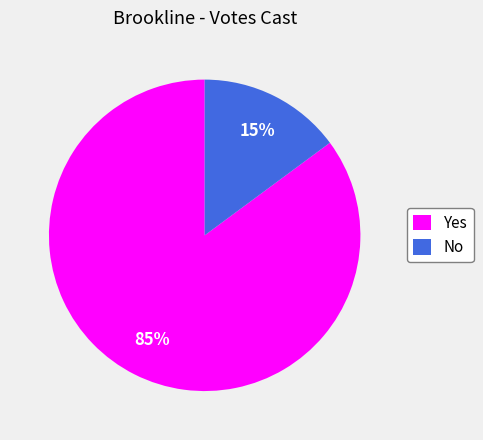

Count the number of slices in the pie.

2